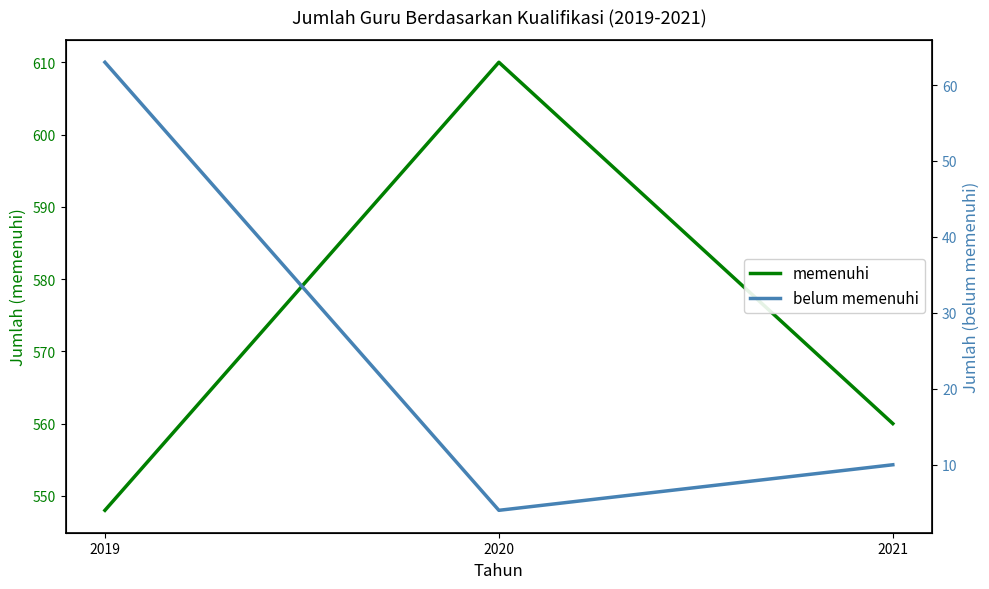

What is the sum of all memenuhi values?

1718